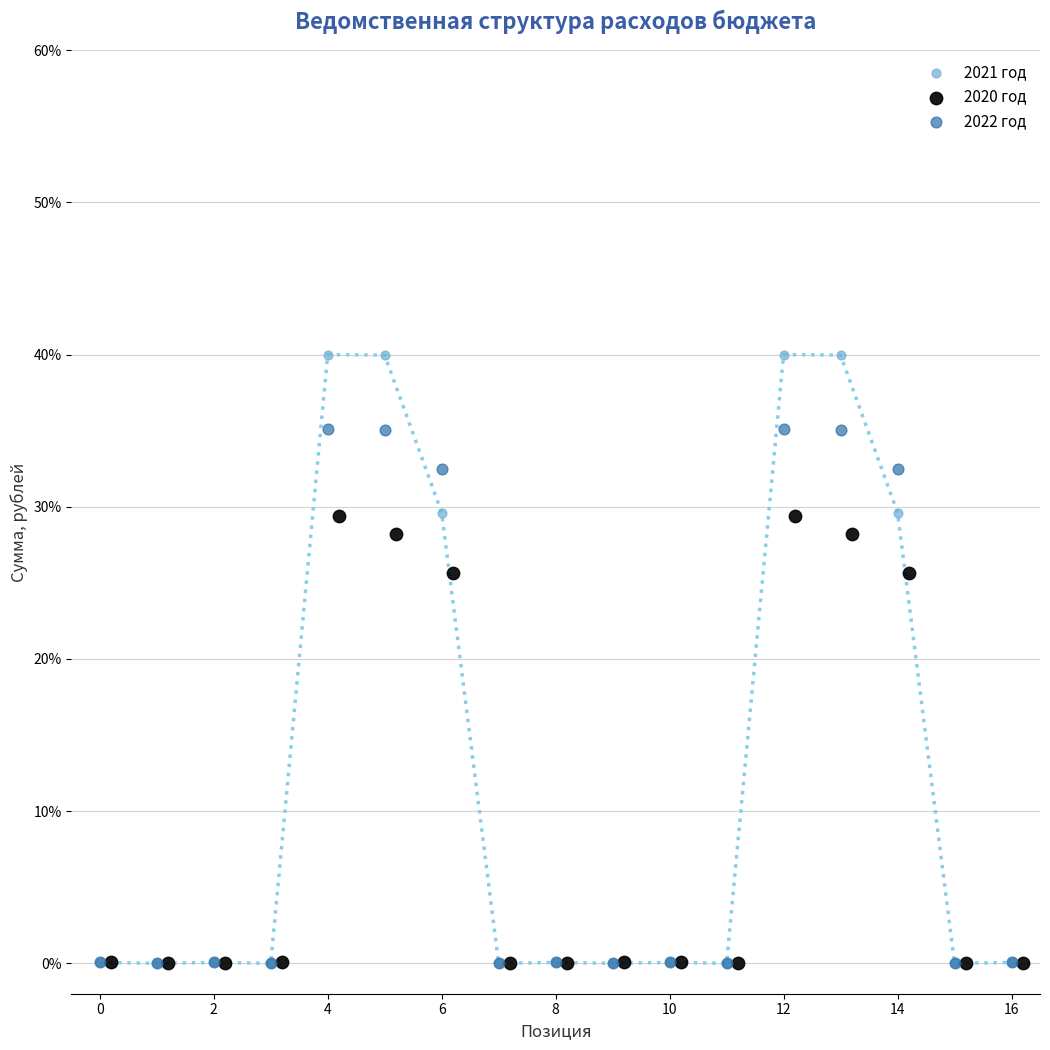

Which series reaches the maximum Y coordinate?

2021 год